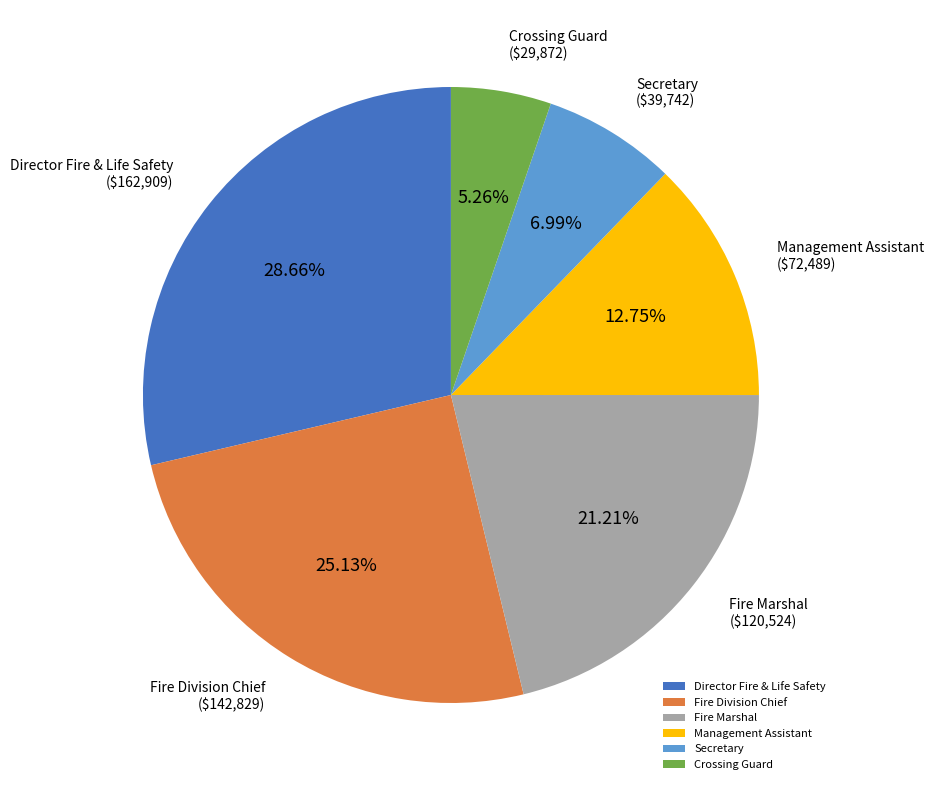

The Fire Division Chief slice represents 25% of the pie. True or false?

True